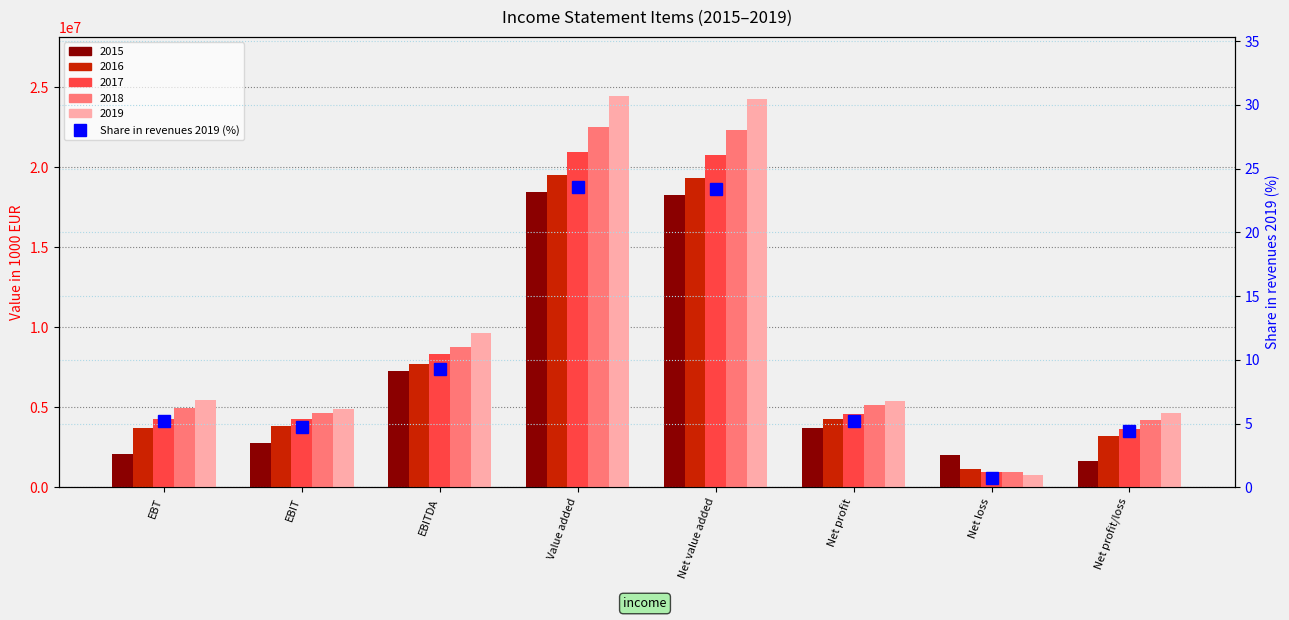

What is the sum of all values?

76.6